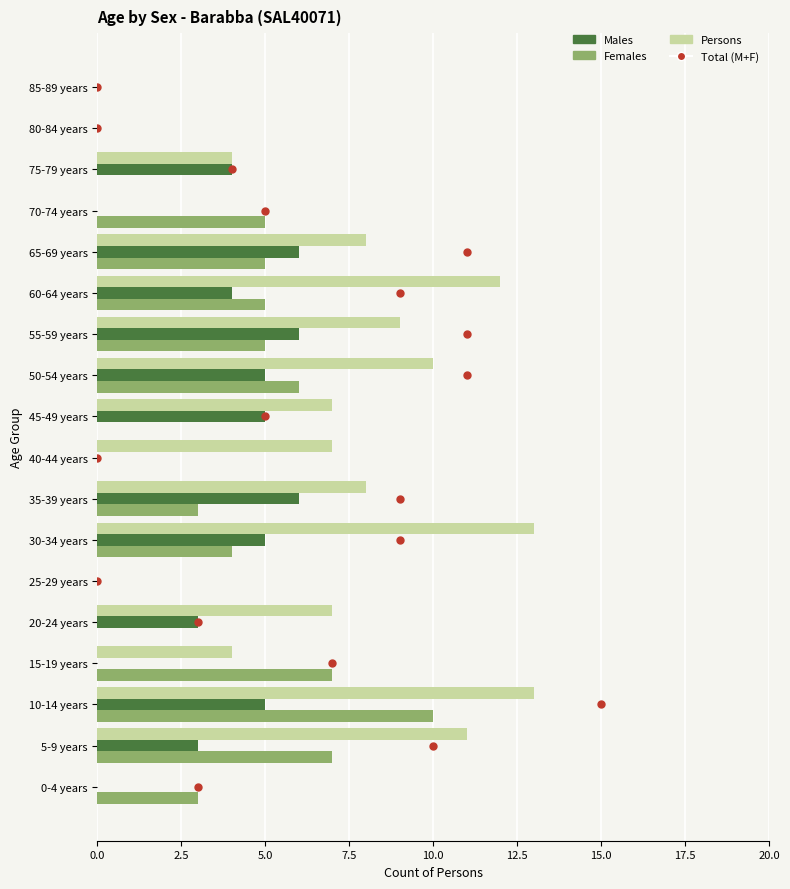

Is the value of Total (M+F) at 10.0 greater than the value of Females at 14?

No